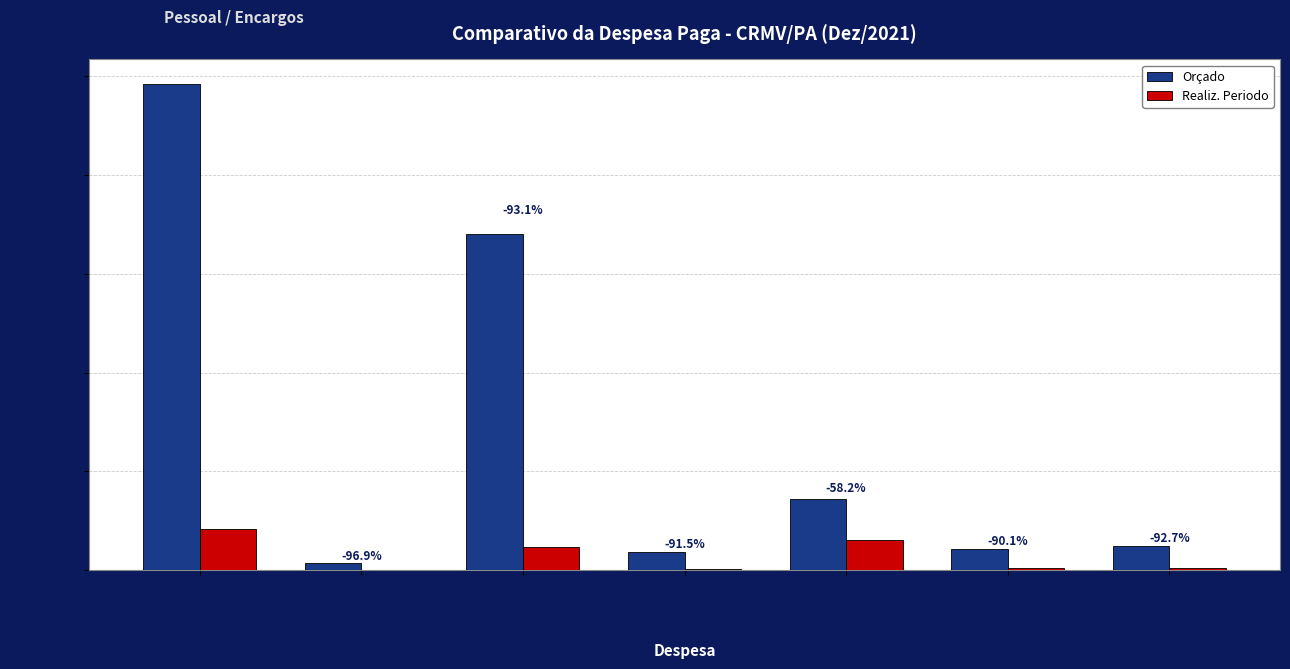

How many groups of bars are there?

7